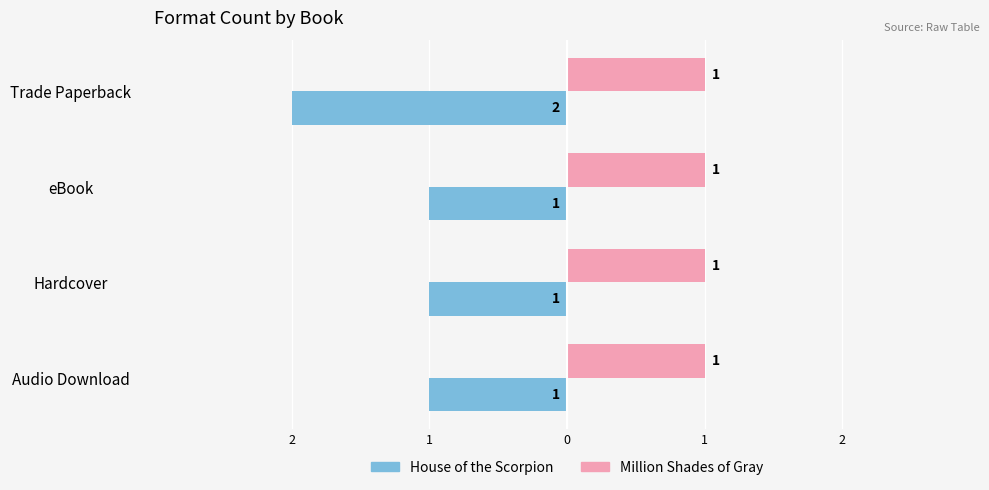

What are all the series names shown in the legend?

House of the Scorpion, Million Shades of Gray